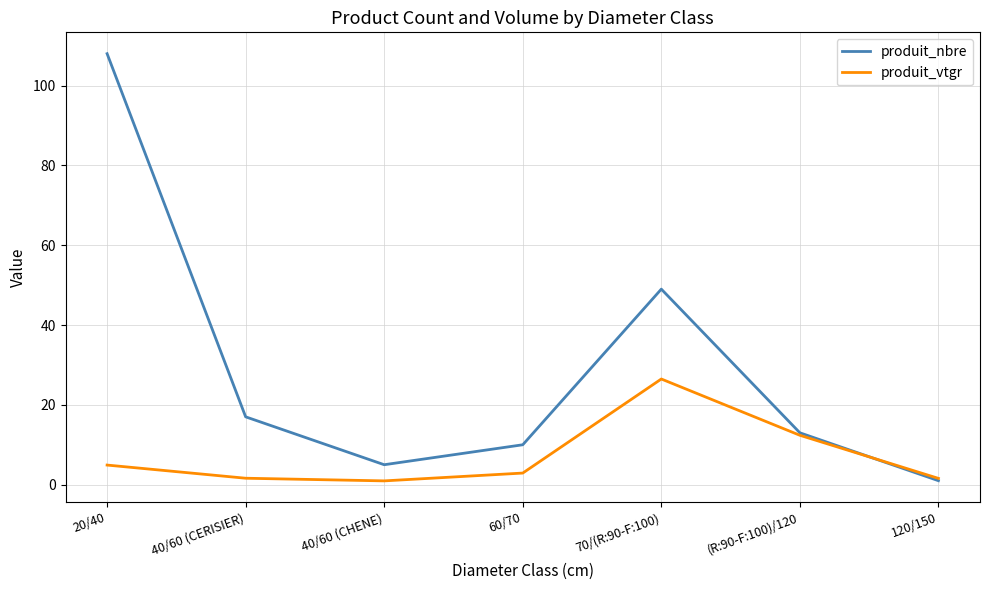

Which label corresponds to the largest value in the chart?

20/40